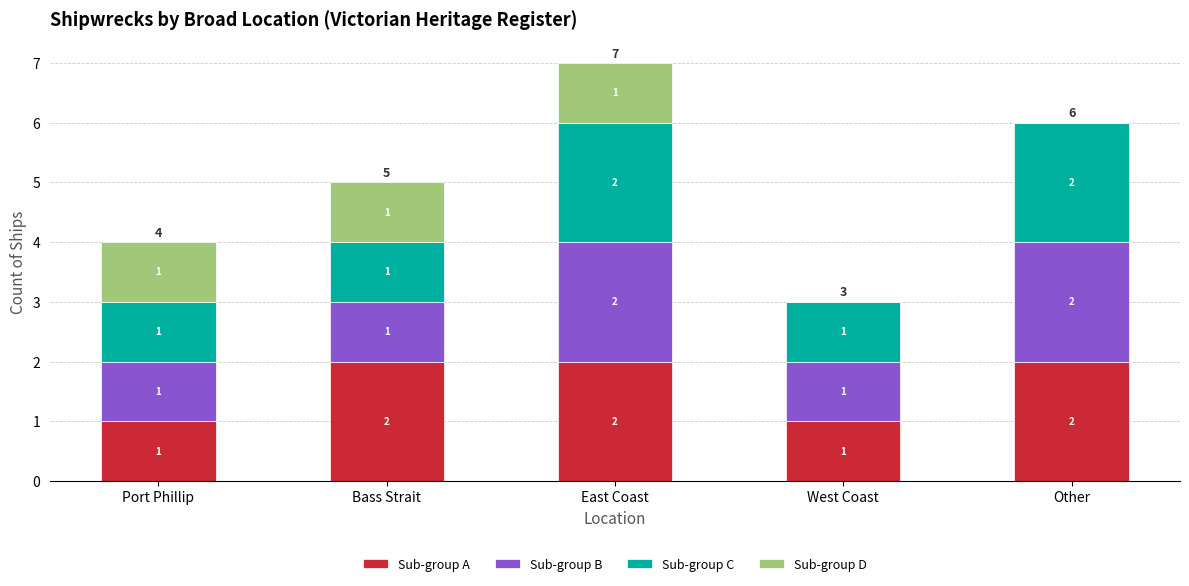

At which category is the sum across all series the highest?

East Coast